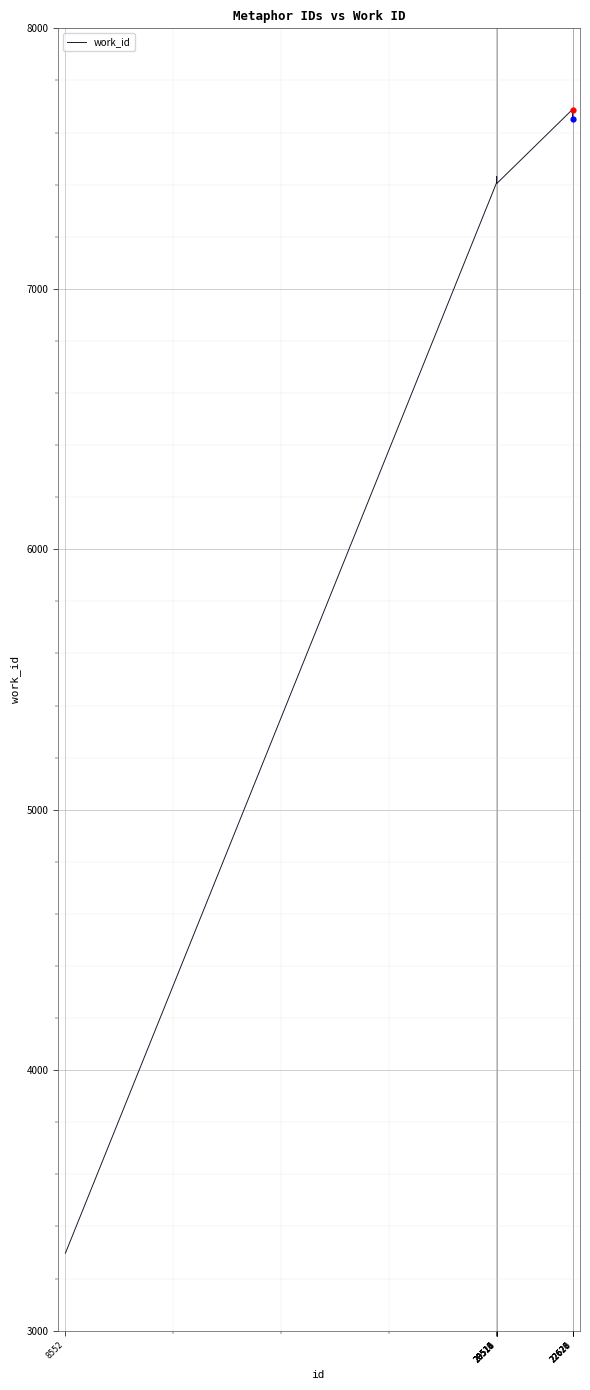

Approximately how many times larger is the value at 20521 compared to 22620?

1.0